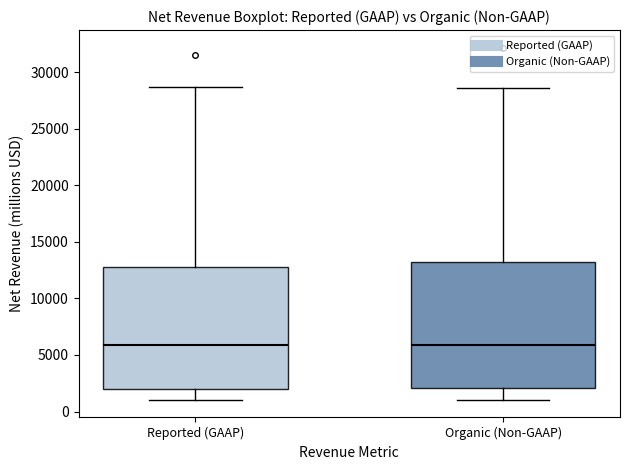

Where is the upper edge of the box for Reported (GAAP) on the y-axis? The values are not printed on the chart, so give them approximately, as read against the axis.

13000